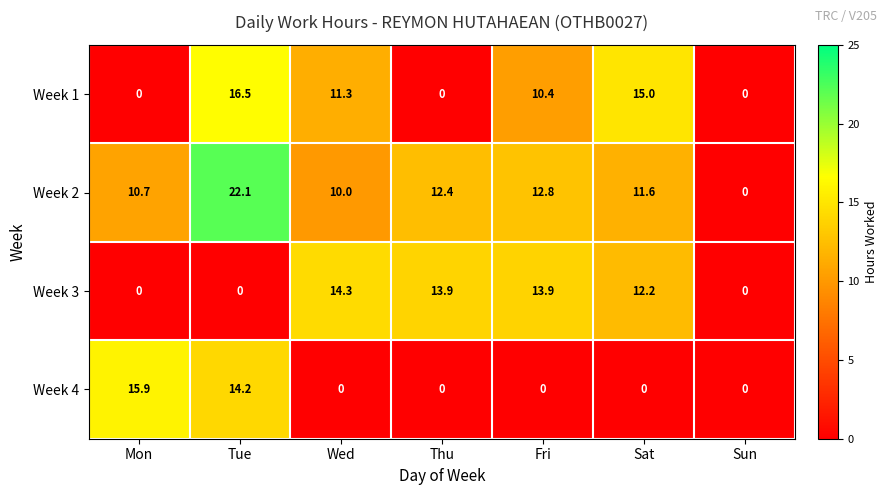

Rank the series by their maximum value, from lowest to highest.

Week 3, Week 4, Week 1, Week 2